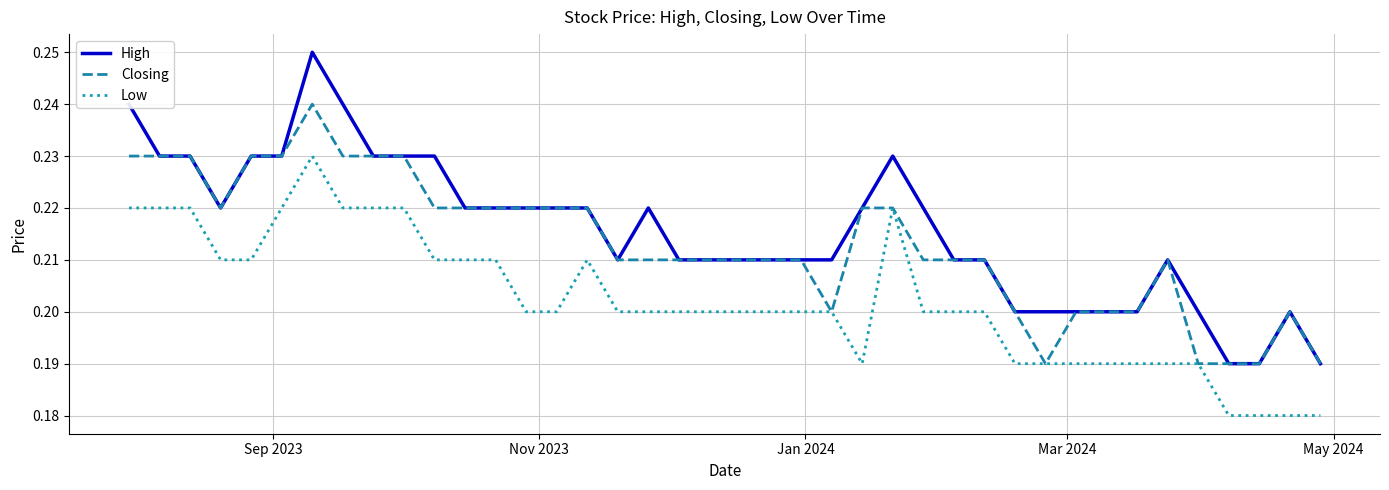

True or false: Low and High intersect in this chart.

False